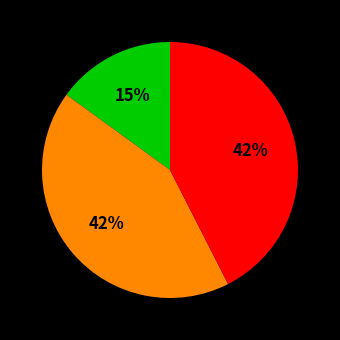

How many slices are in this pie chart?

3